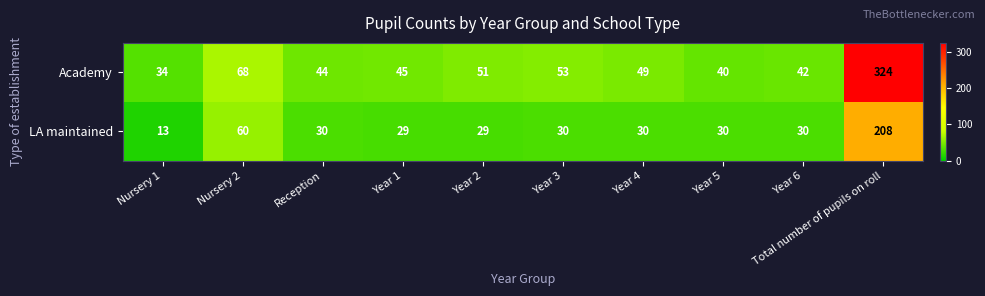

At which label does Academy reach its minimum?

Nursery 1